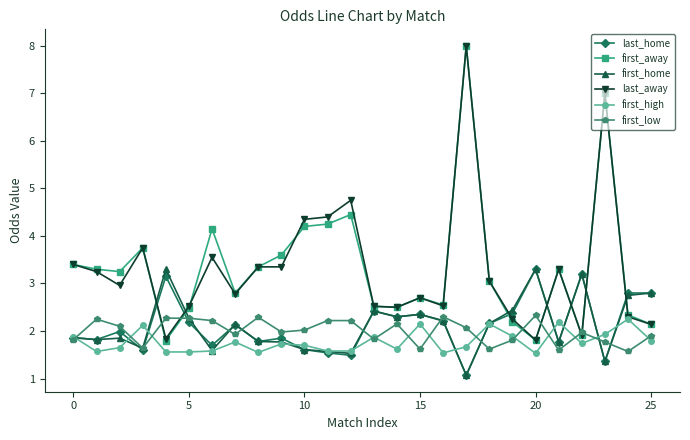

True or false: first_low has more than 0 interior local peaks.

True